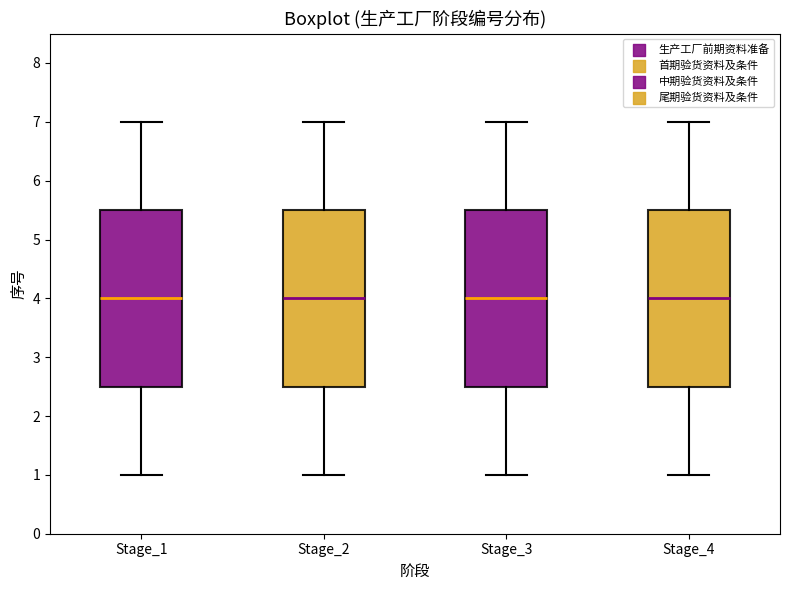

Reading left to right, transcribe this box plot: for each box, give where its median line is, the range the box spans, and where its two whiskers end, as read against the y-axis. The values are not printed on the chart, so give them approximately, as read against the axis.

Stage_1: median 4.0, box 2.5 to 5.5, whiskers 1.0 to 7.0
Stage_2: median 4.0, box 2.5 to 5.5, whiskers 1.0 to 7.0
Stage_3: median 4.0, box 2.5 to 5.5, whiskers 1.0 to 7.0
Stage_4: median 4.0, box 2.5 to 5.5, whiskers 1.0 to 7.0